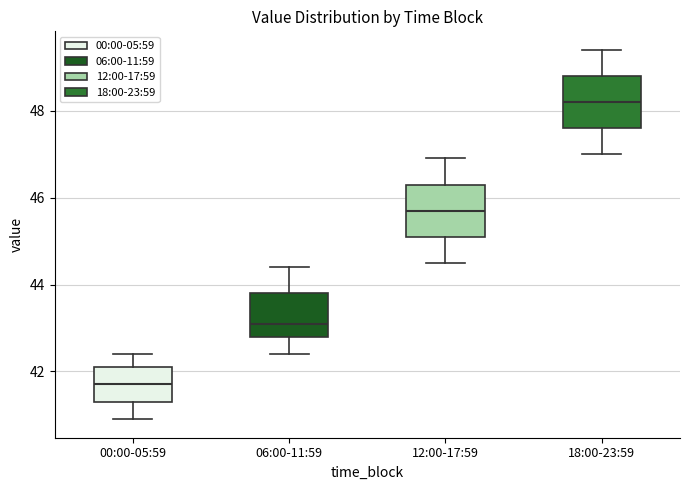

Where does the median line of the box for 00:00-05:59 sit on the y-axis? The values are not printed on the chart, so give them approximately, as read against the axis.

41.8